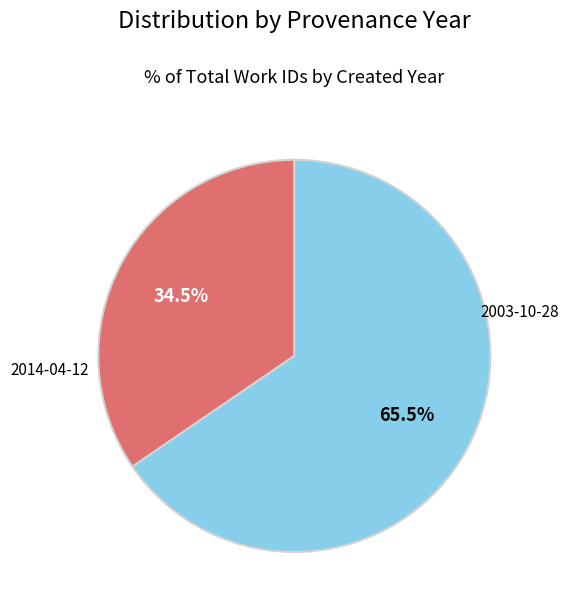

How many slices are in this pie chart?

2